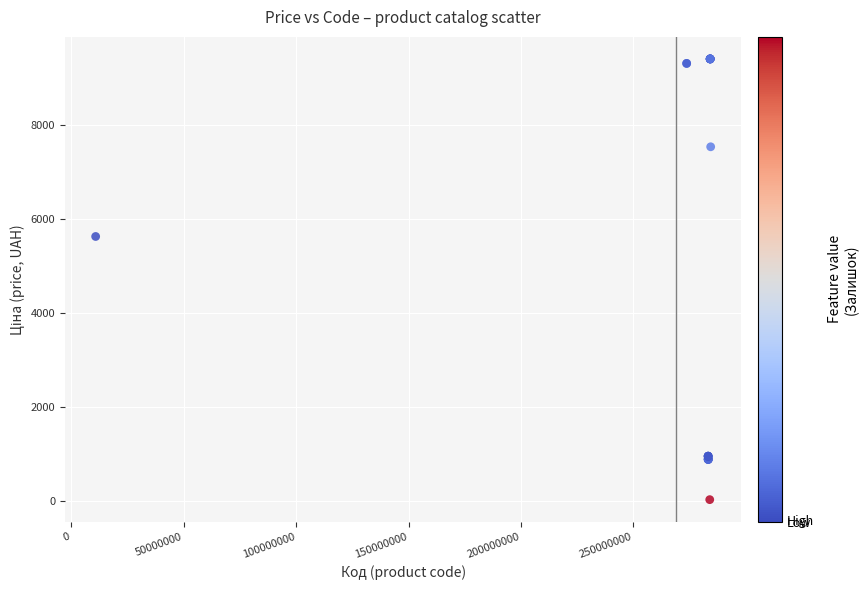

What Y value in the scatter plot is closest to 4724?

5636.0